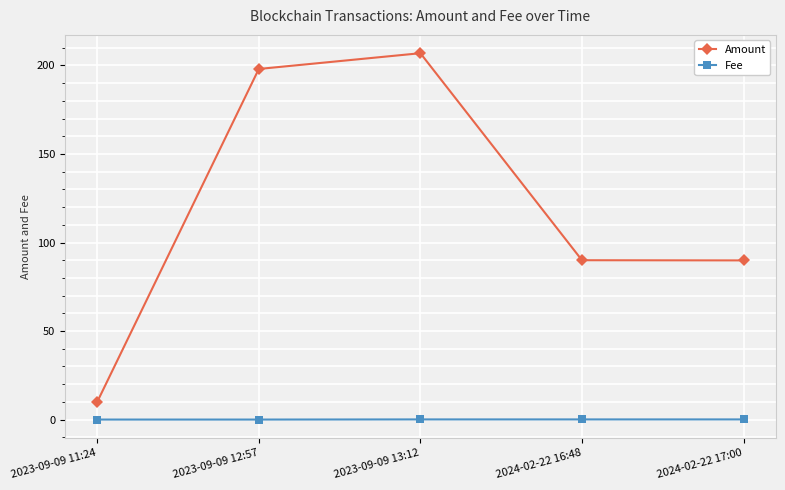

Rank the series at 2023-09-09 12:57 from lowest to highest value.

Fee, Amount